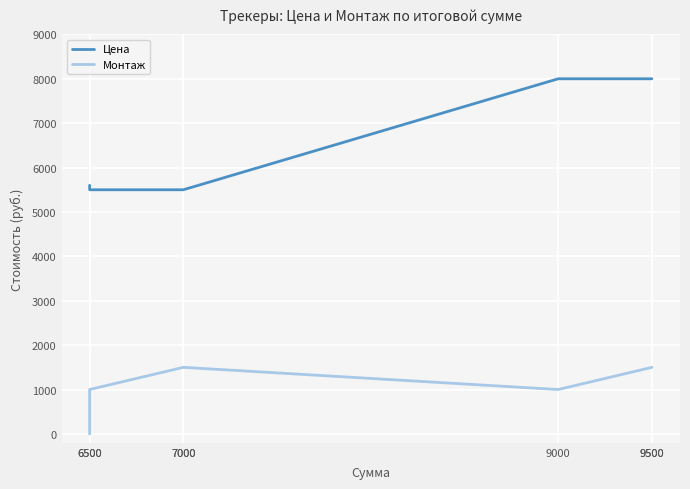

What is the difference between the maximum and minimum values in the Цена series?

2500